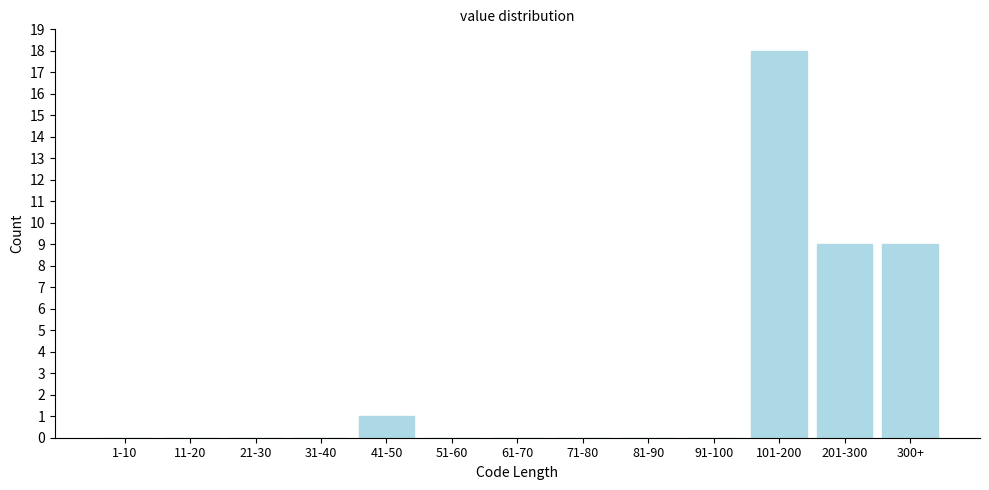

Reading left to right, what are all the values shown in this chart?

1-10=0	11-20=0	21-30=0	31-40=0	41-50=1	51-60=0	61-70=0	71-80=0	81-90=0	91-100=0	101-200=18	201-300=9	300+=9